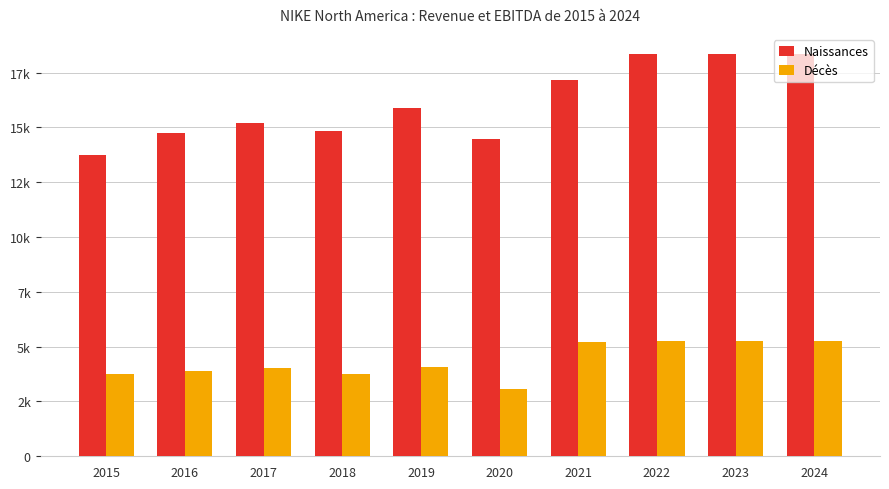

What are all the series names shown in the legend?

Naissances, Décès